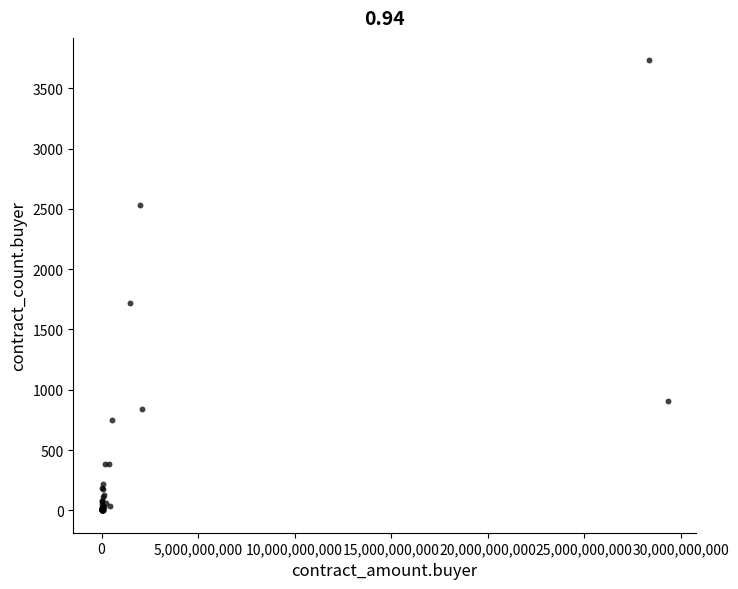

What Y value in the scatter plot is closest to 1866?

1717